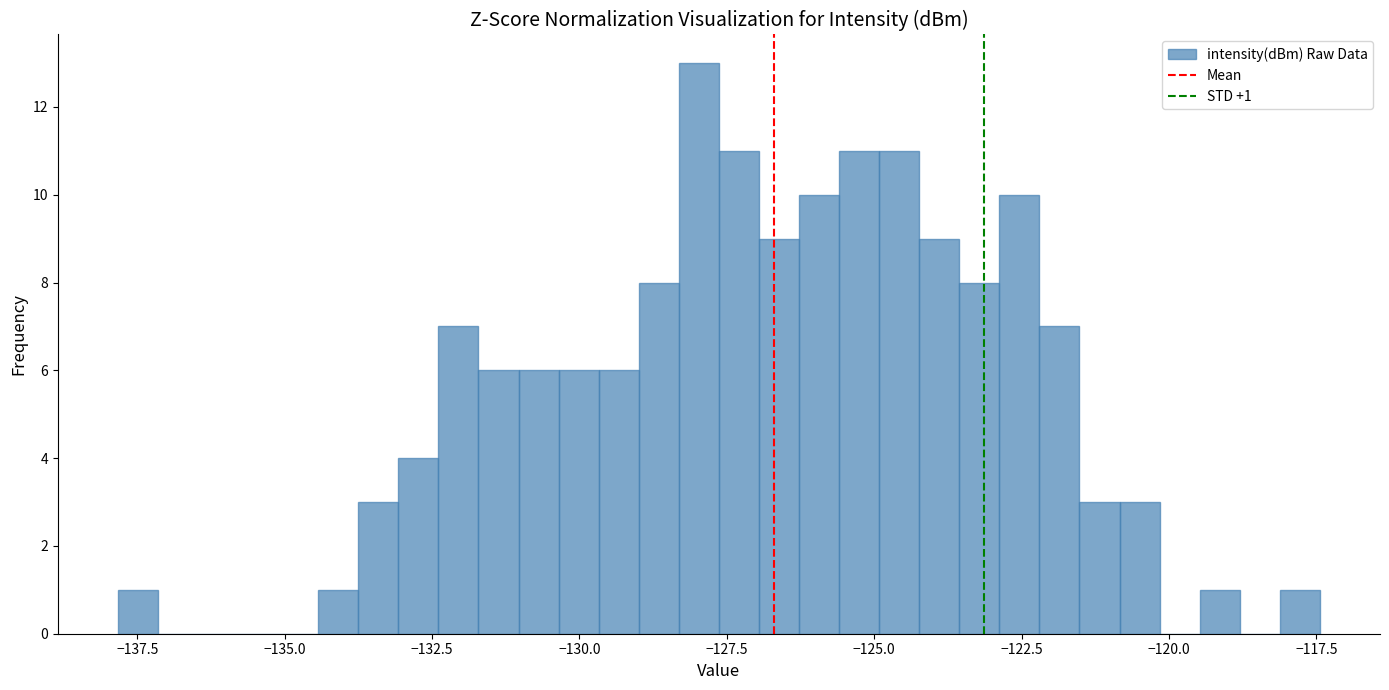

Around what value on the x-axis is the tallest bar? Give the approximate position of its centre, as read against the axis.

-128.0